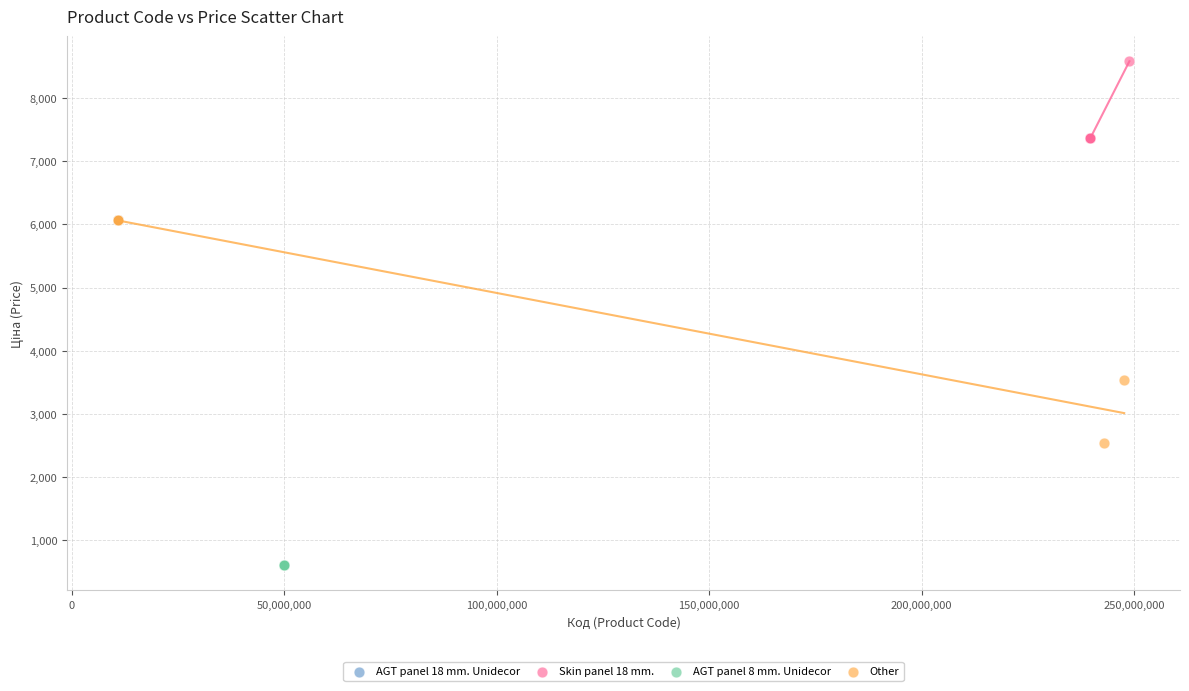

Which series reaches the maximum Y coordinate?

Skin panel 18 mm.